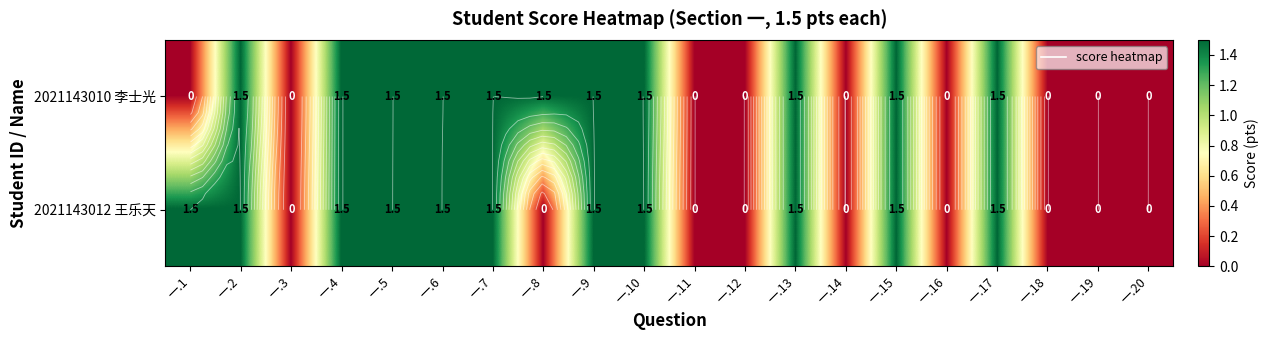

List the series in order of their peak value, highest first.

2021143010 李士光, 2021143012 王乐天